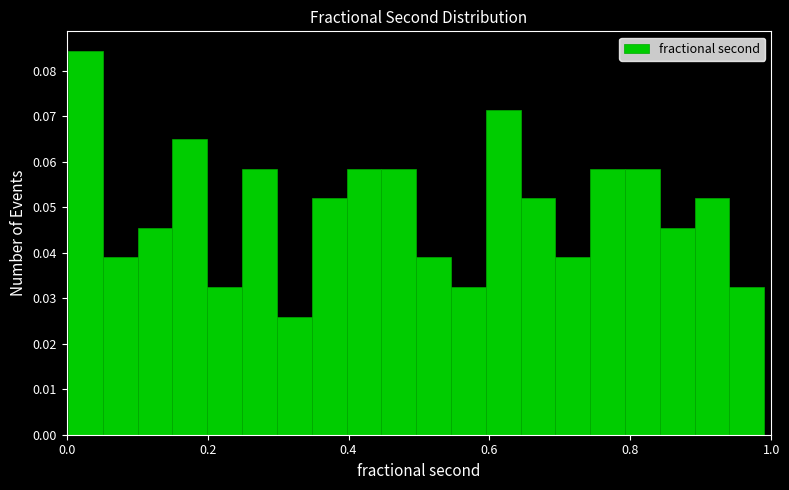

Around what value on the x-axis is the tallest bar? Give the approximate position of its centre, as read against the axis.

0.02